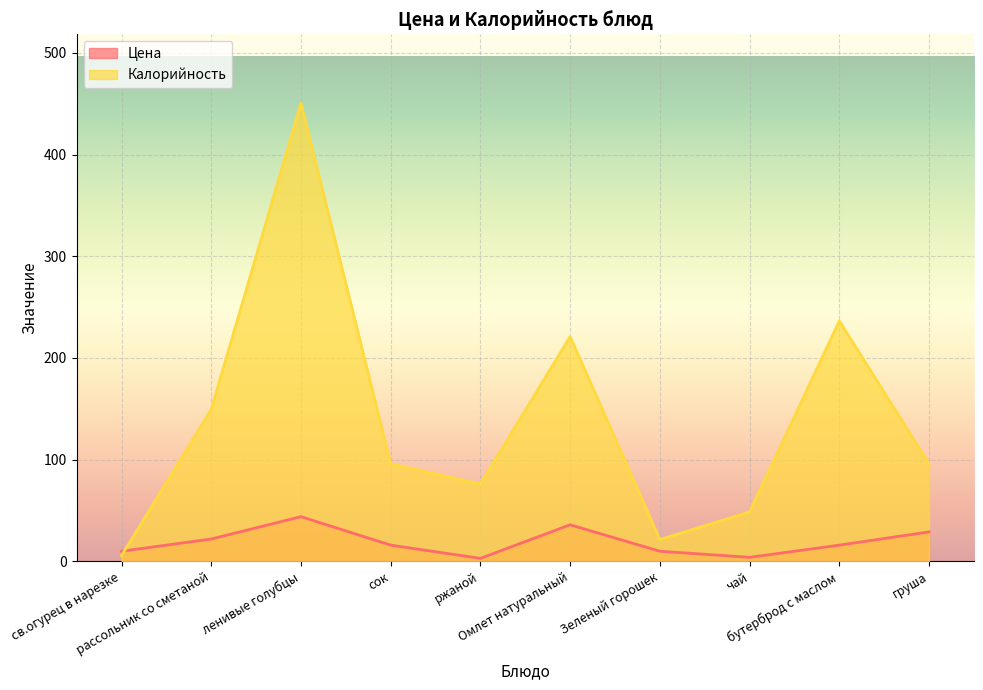

What position from the left is чай?

8